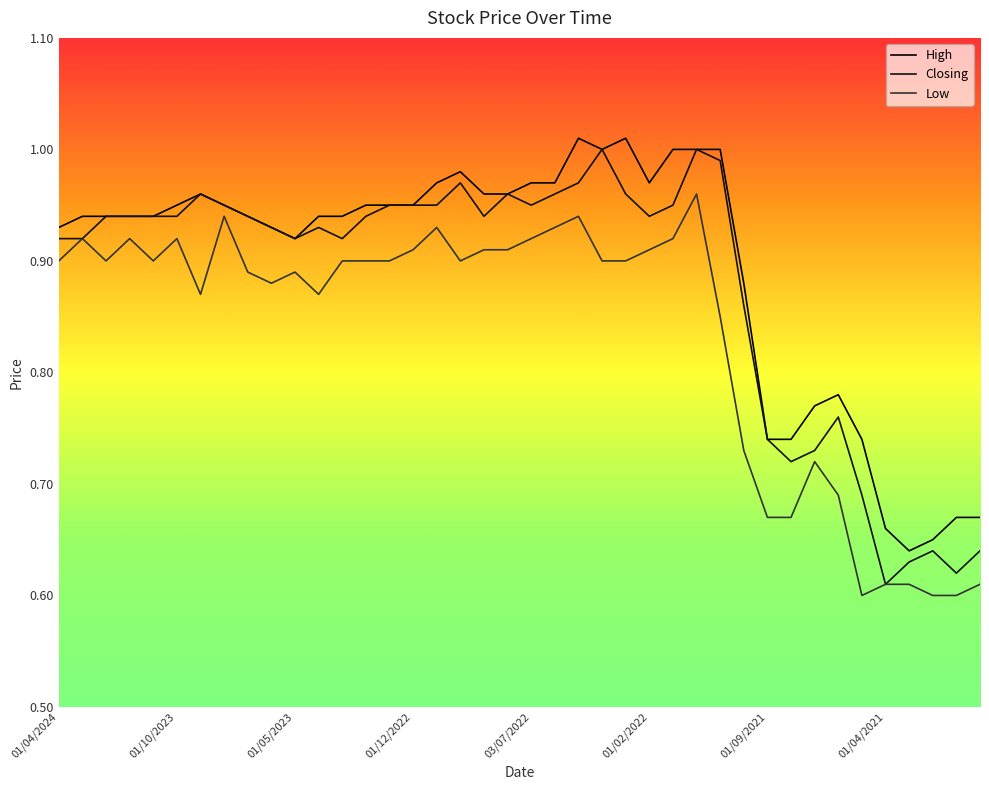

How many interior local valleys does the Low series have?

7